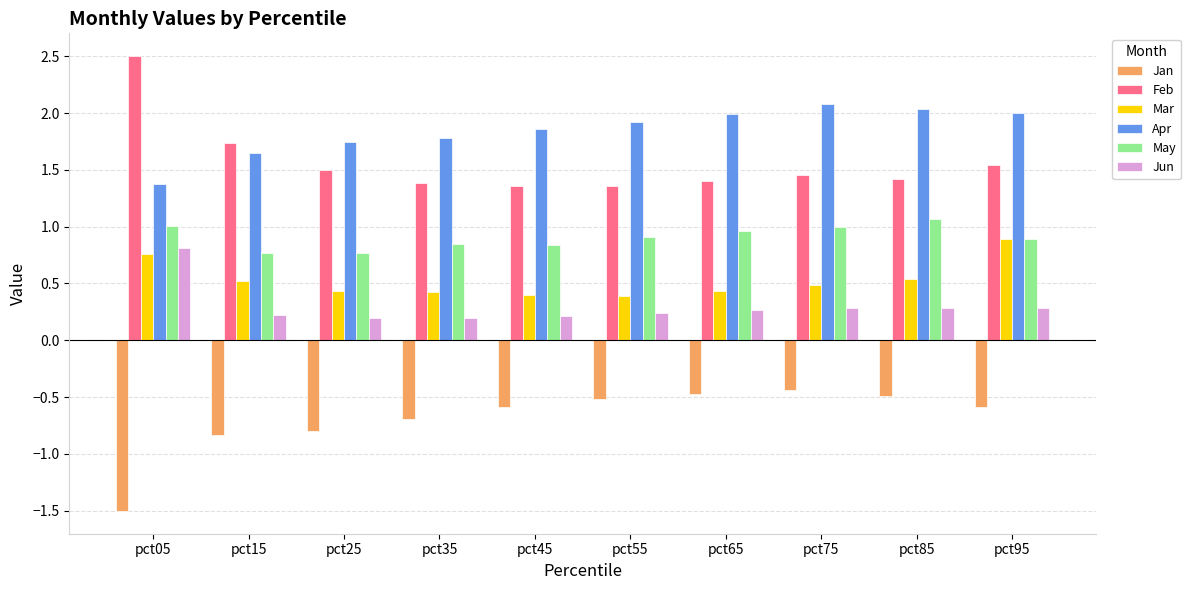

At pct45, list the series in order from largest to smallest.

Apr, Feb, May, Mar, Jun, Jan